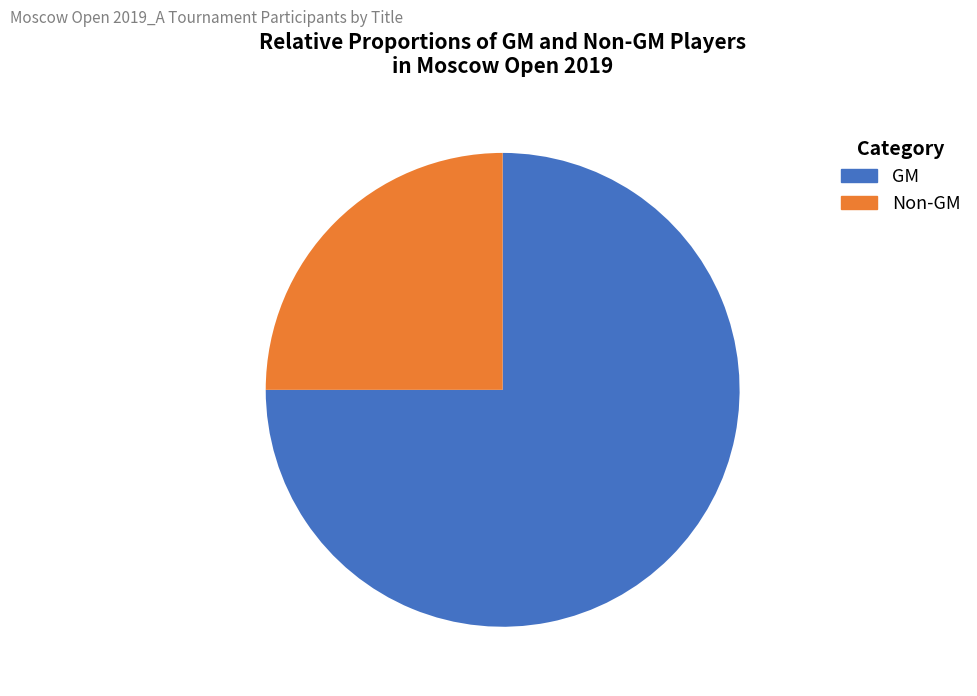

Between GM and Non-GM, which is larger?

GM